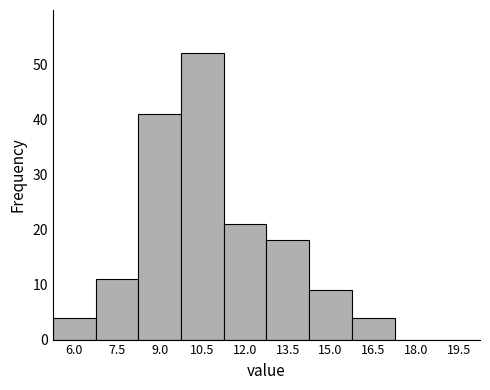

Reading left to right, list all the values displayed in this chart.

6.0=4	7.5=11	9.0=41	10.5=52	12.0=21	13.5=18	15.0=9	16.5=4	18.0=0	19.5=0